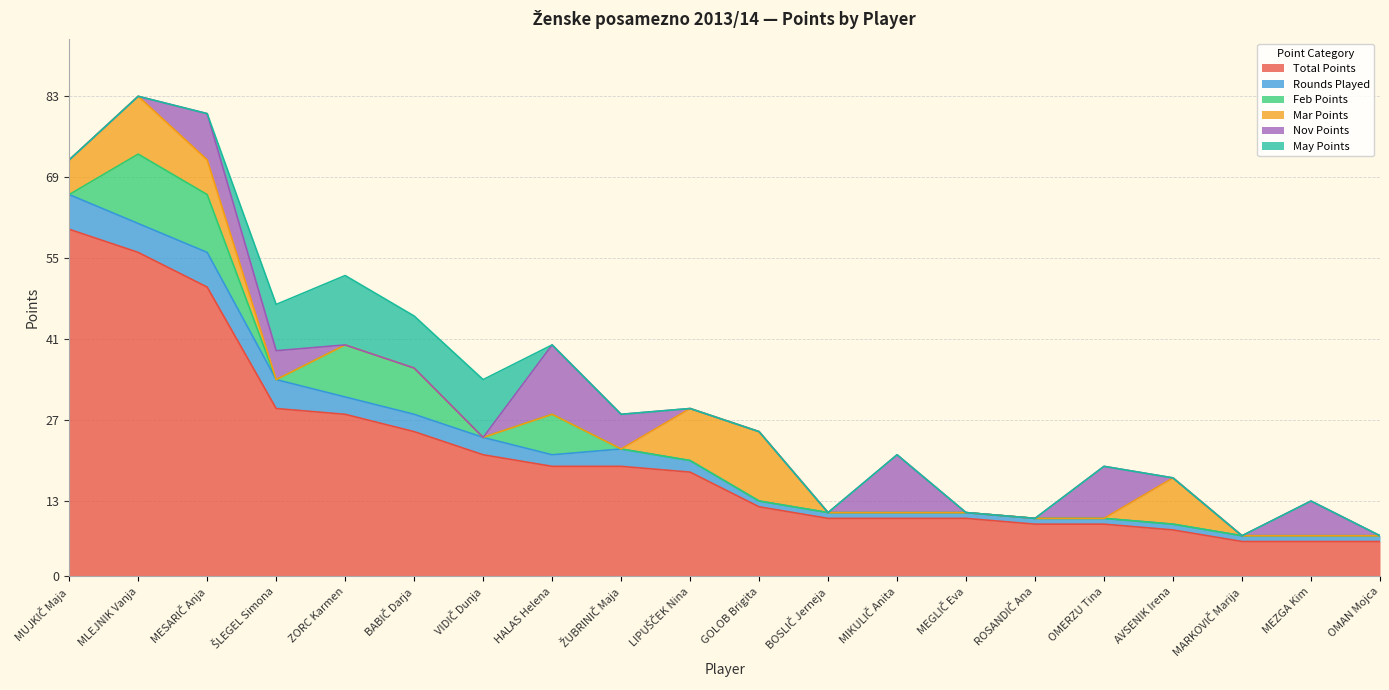

Which series changed the most between MLEJNIK Vanja and OMAN Mojca?

Total Points